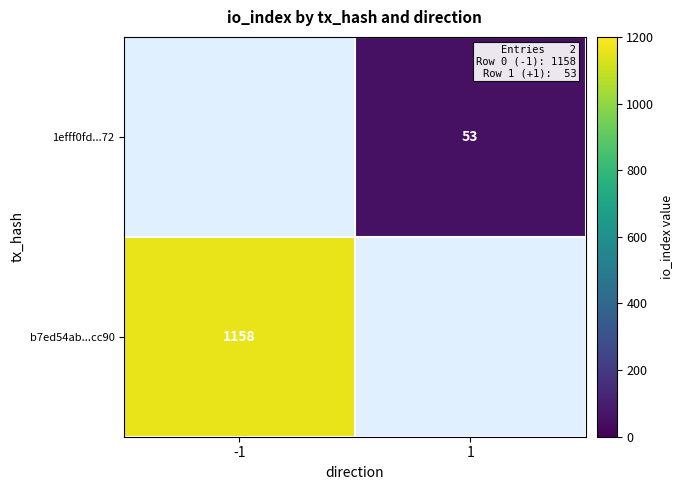

Which has a higher value, 1 or -1?

-1